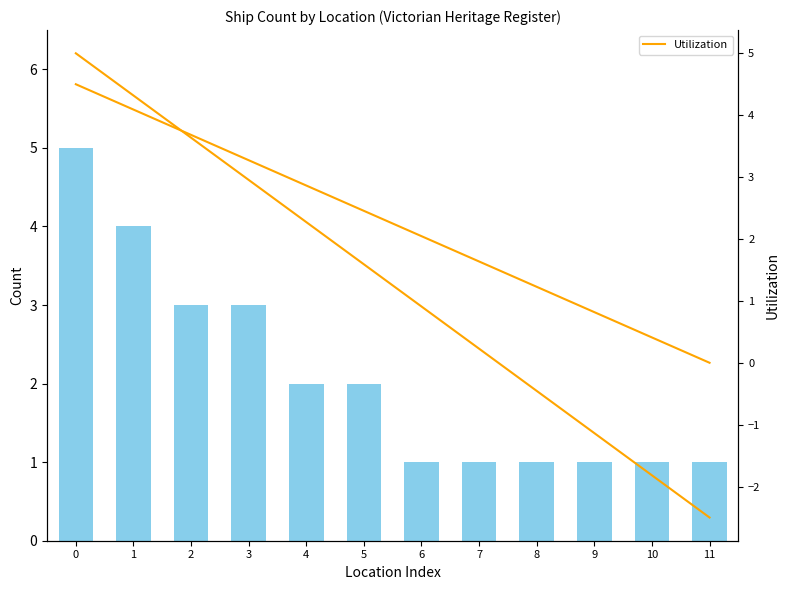

Reading left to right, extract all data points from this chart.

Count: 0=5.0	1=4.0	2=3.0	3=3.0	4=2.0	5=2.0	6=1.0	7=1.0	8=1.0	9=1.0	10=1.0	11=1.0
Utilization: 0=4.5	1=4.1	2=3.7	3=3.3	4=2.9	5=2.5	6=2.0	7=1.6	8=1.2	9=0.8	10=0.4	11=0.0